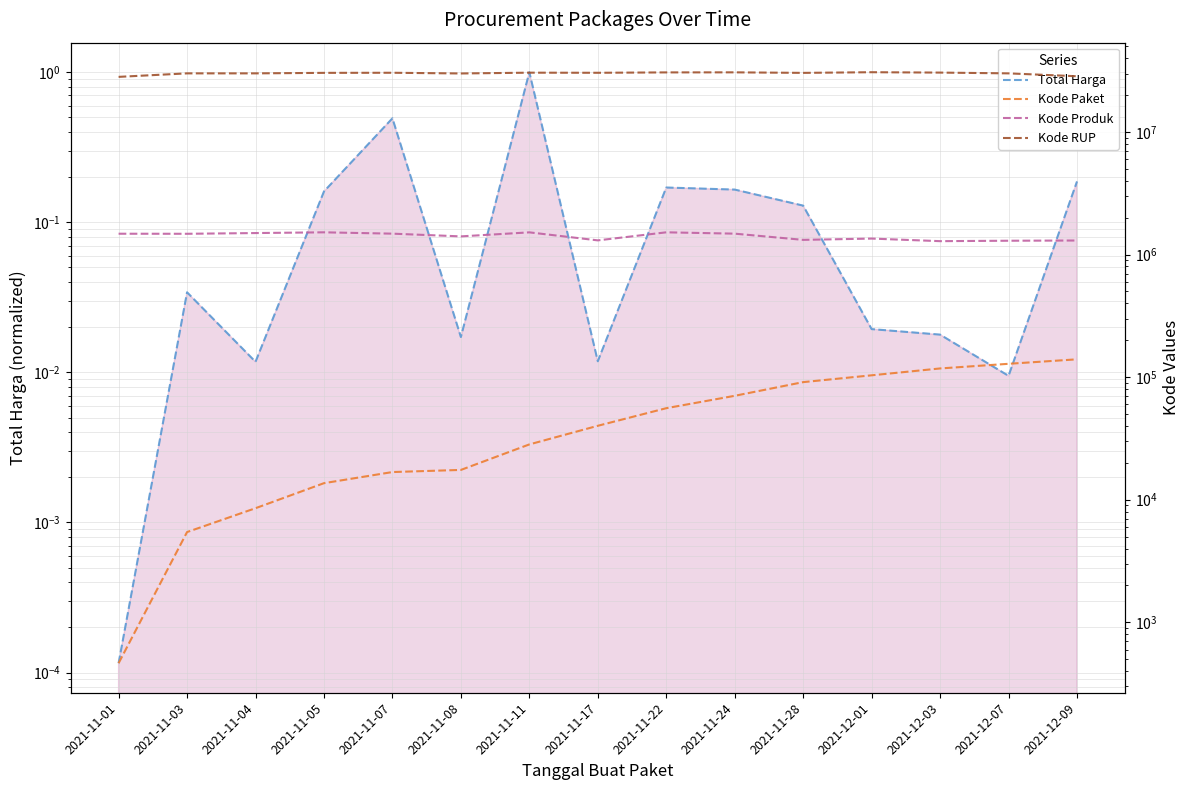

Reading right to left, transcribe all the data shown in this chart.

Total Harga: 2021-12-09=0.2	2021-12-07=0.0	2021-12-03=0.0	2021-12-01=0.0	2021-11-28=0.1	2021-11-24=0.2	2021-11-22=0.2	2021-11-17=0.0	2021-11-11=1.0	2021-11-08=0.0	2021-11-07=0.5	2021-11-05=0.2	2021-11-04=0.0	2021-11-03=0.0	2021-11-01=0.0
Kode Paket: 2021-12-09=139817.0	2021-12-07=128516.0	2021-12-03=117783.0	2021-12-01=103541.0	2021-11-28=91101.0	2021-11-24=70453.0	2021-11-22=55826.0	2021-11-17=40112.0	2021-11-11=28271.0	2021-11-08=17509.0	2021-11-07=16823.0	2021-11-05=13652.0	2021-11-04=8530.0	2021-11-03=5449.0	2021-11-01=464.0
Kode Produk: 2021-12-09=1302598.0	2021-12-07=1297110.0	2021-12-03=1286873.0	2021-12-01=1350905.0	2021-11-28=1318333.0	2021-11-24=1481562.0	2021-11-22=1519260.0	2021-11-17=1305852.0	2021-11-11=1518309.0	2021-11-08=1407595.0	2021-11-07=1481562.0	2021-11-05=1519264.0	2021-11-04=1498322.0	2021-11-03=1477921.0	2021-11-01=1479674.0
Kode RUP: 2021-12-09=28497118.0	2021-12-07=30089034.0	2021-12-03=30527421.0	2021-12-01=30745112.0	2021-11-28=30363247.0	2021-11-24=30670893.0	2021-11-22=30636058.0	2021-11-17=30416731.0	2021-11-11=30478474.0	2021-11-08=30029068.0	2021-11-07=30428912.0	2021-11-05=30372232.0	2021-11-04=30089034.0	2021-11-03=30089034.0	2021-11-01=28171087.0